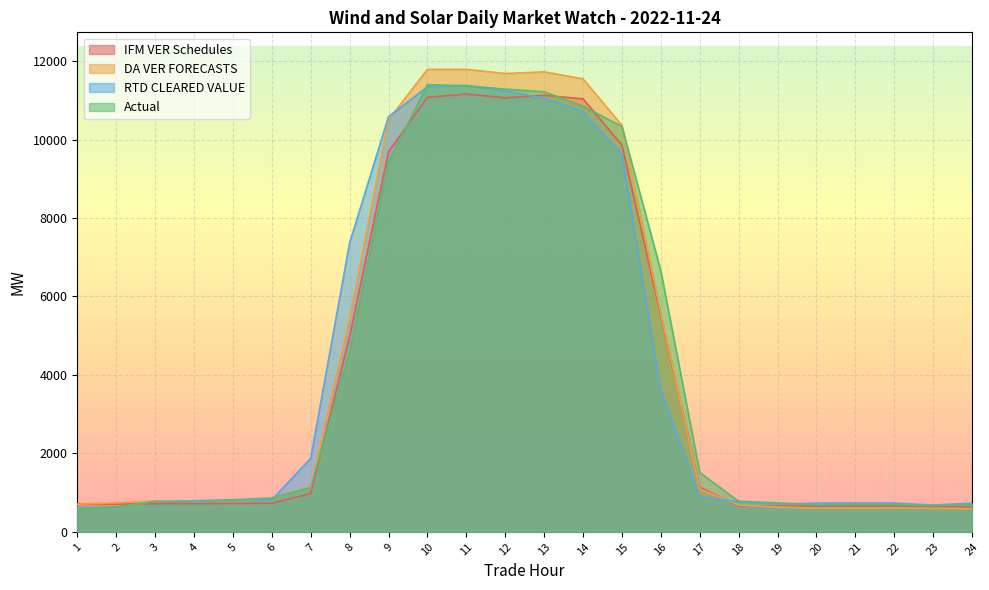

Which category has the lowest value in the IFM VER Schedules series?

24